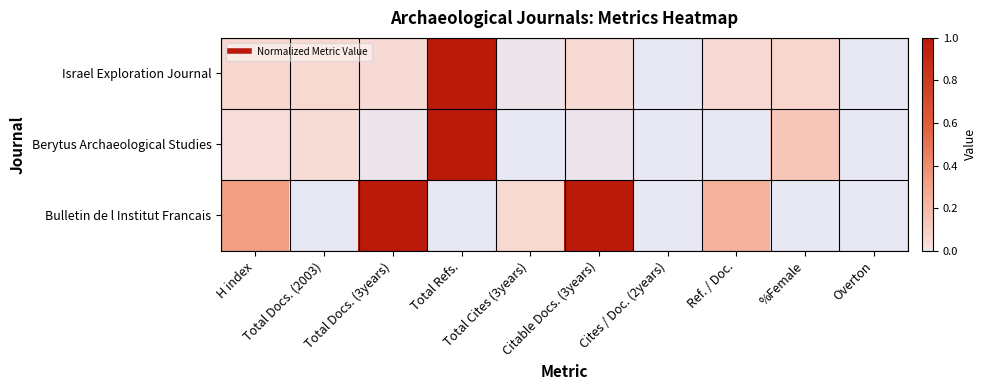

Which series has the widest spread of values?

Israel Exploration Journal